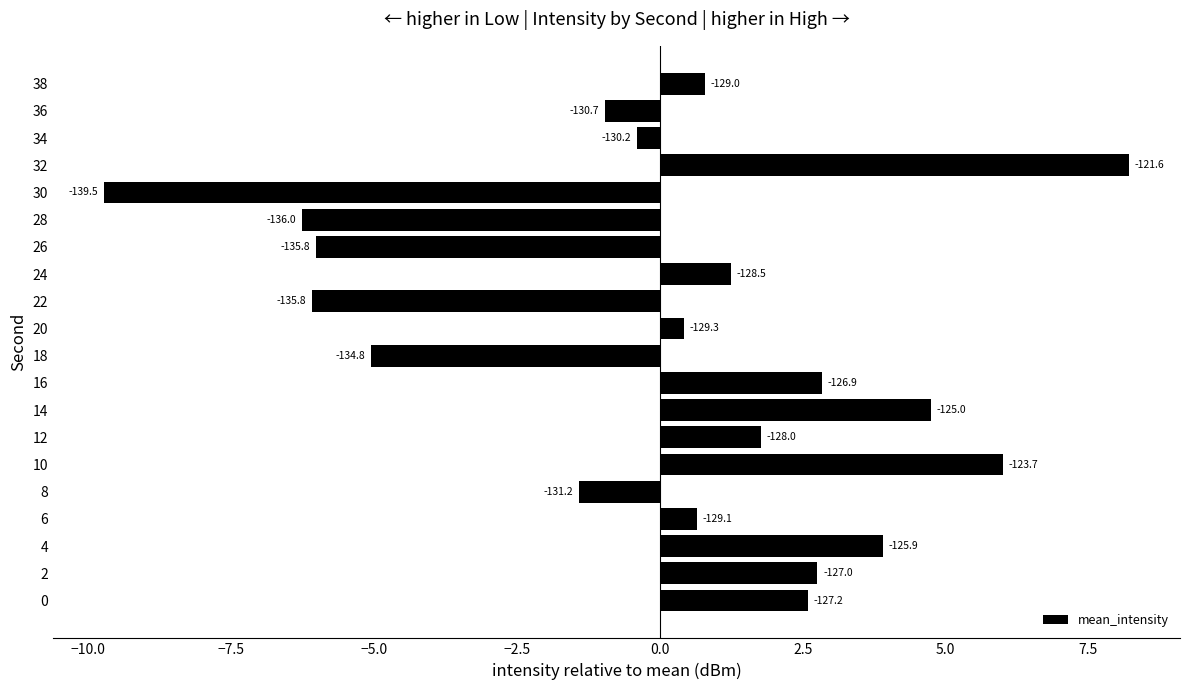

How many bars are there in total?

20